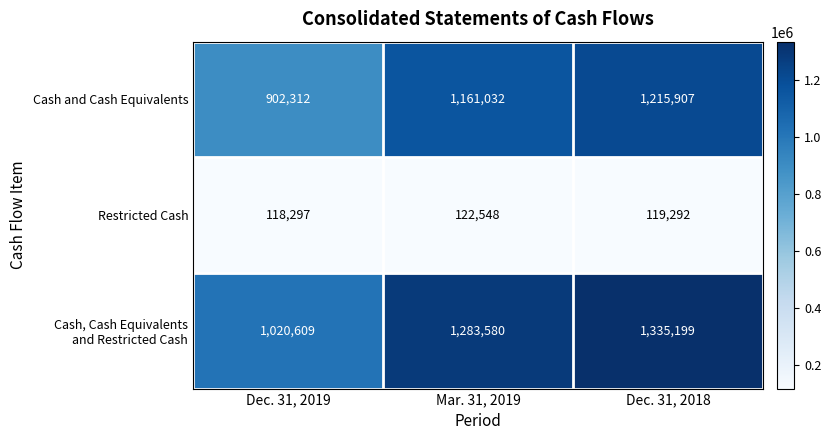

What is the greatest value displayed?

1335199